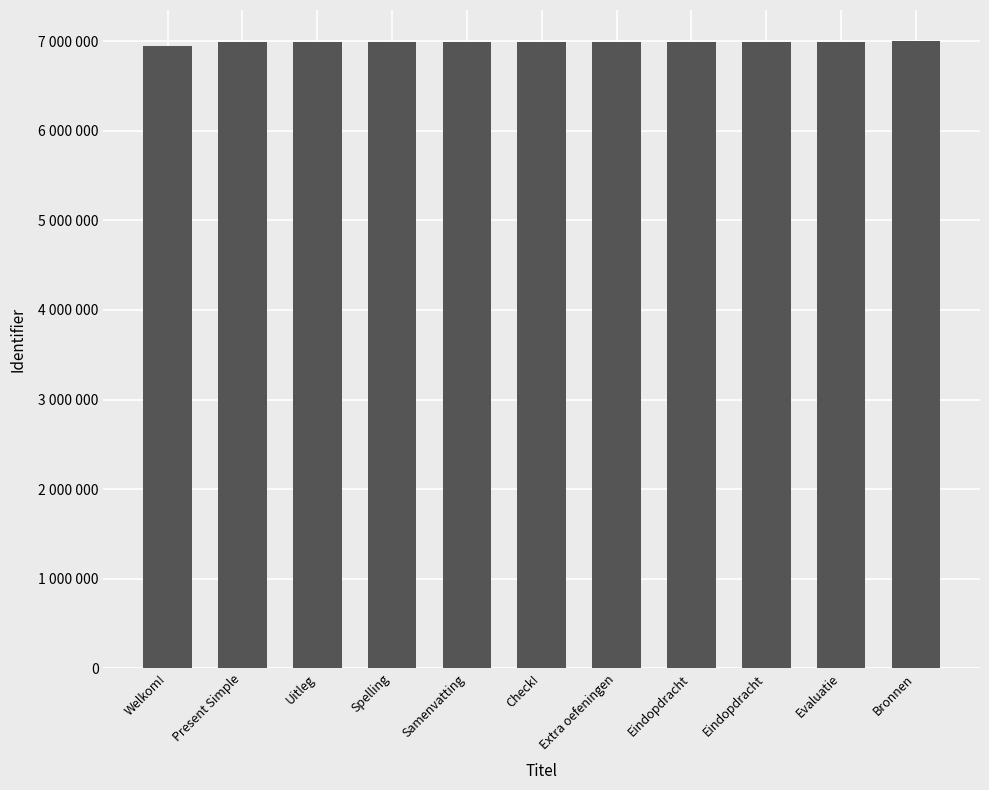

Which label corresponds to the largest value in the chart?

Bronnen